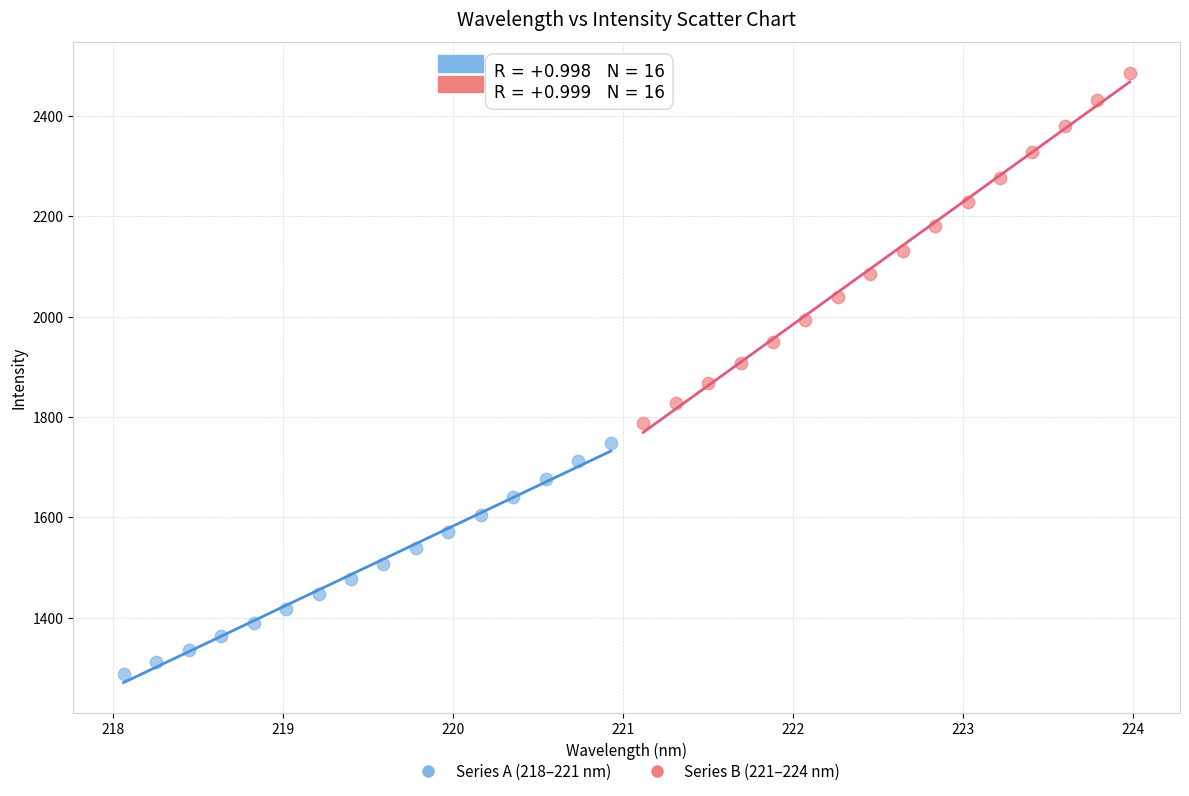

What are all the series names shown in the legend?

Series A (218–221 nm), Series B (221–224 nm)